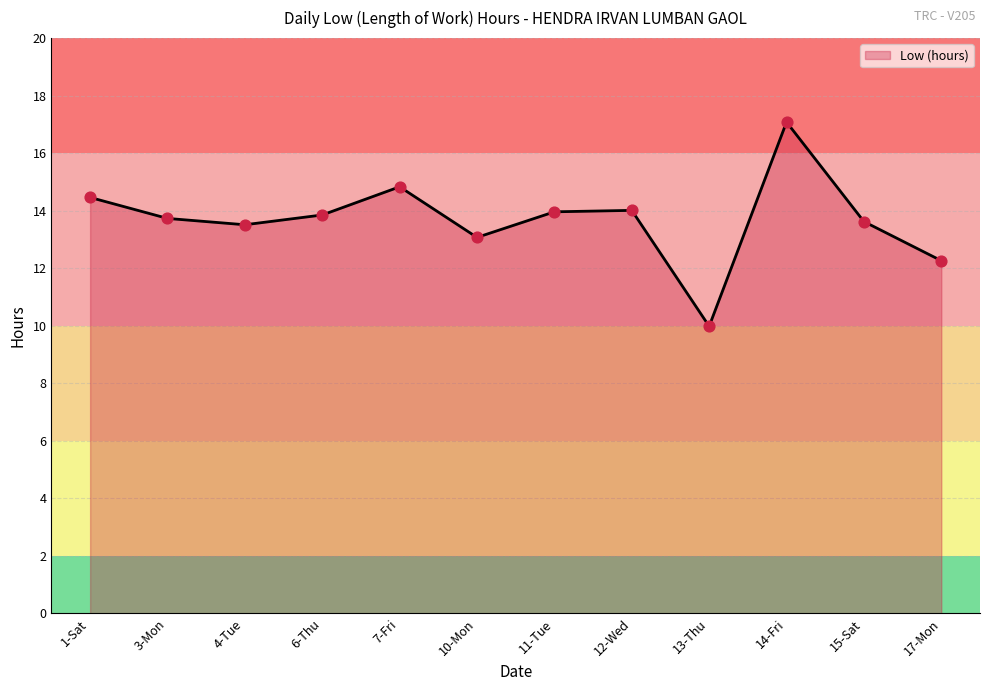

What is the ratio of the value at 13-Thu to the value at 10-Mon?

0.8